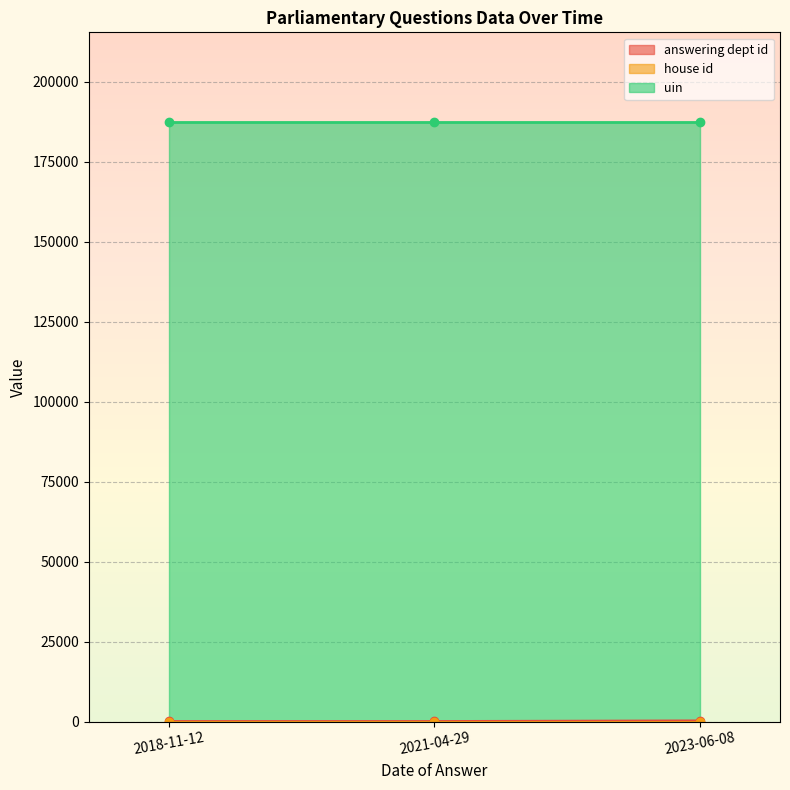

Rank the categories by answering dept id value from highest to lowest.

2023-06-08, 2021-04-29, 2018-11-12